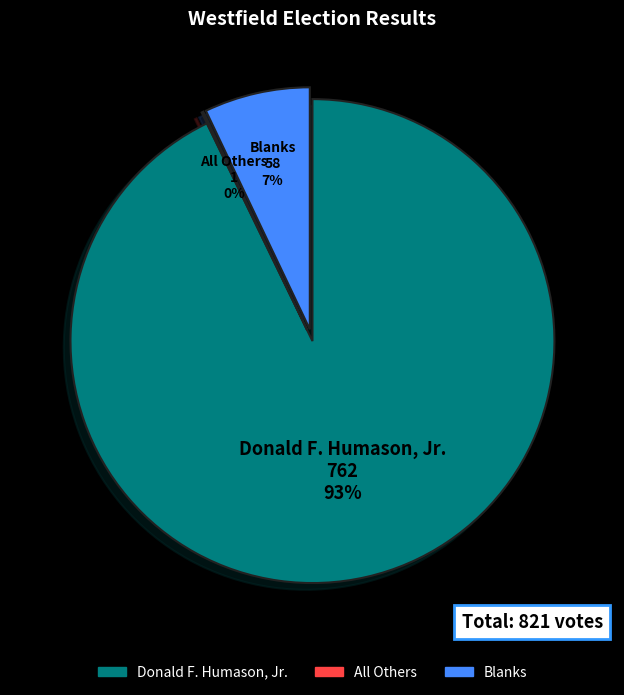

Which category has the biggest portion of the pie?

Donald F. Humason, Jr.